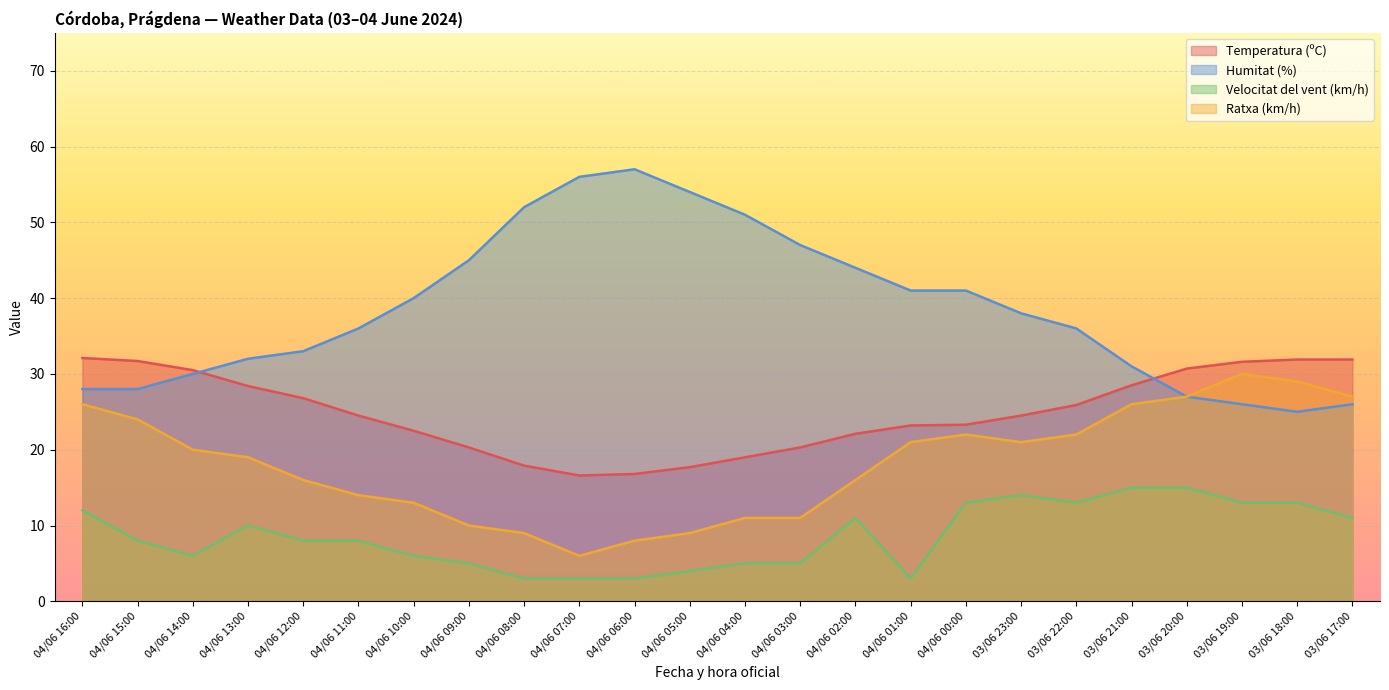

What value does the Velocitat del vent (km/h) series have at 03/06 18:00?

13.0